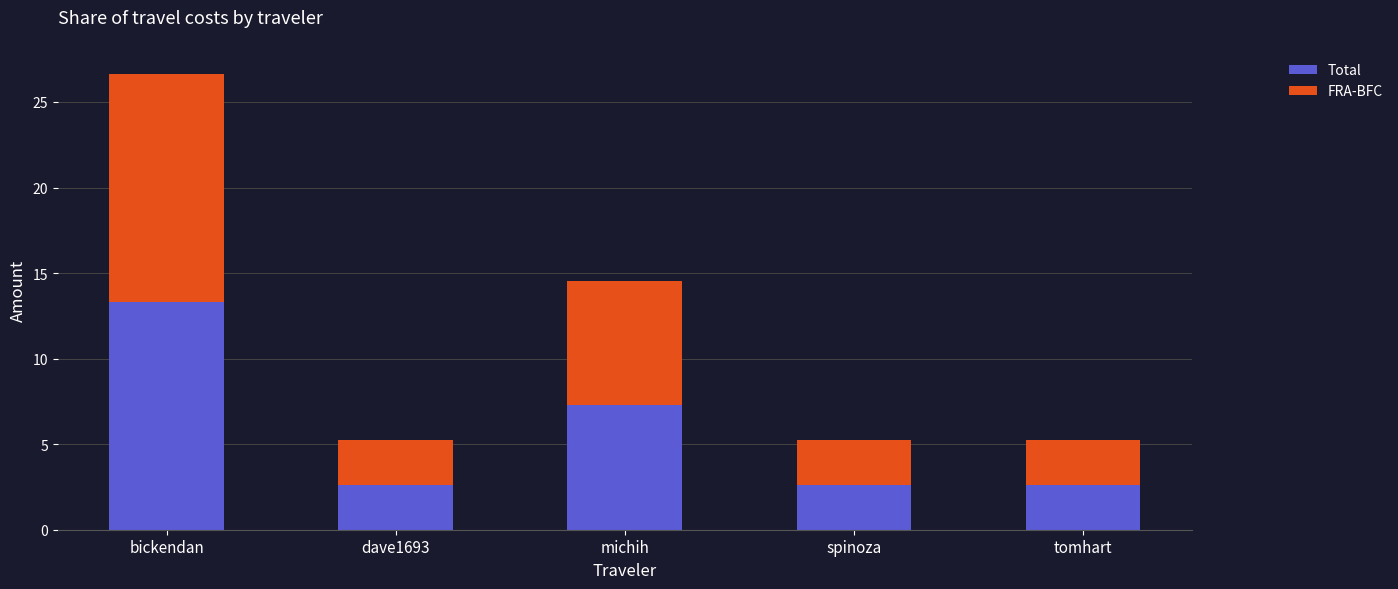

What are all the series names shown in the legend?

Total, FRA-BFC